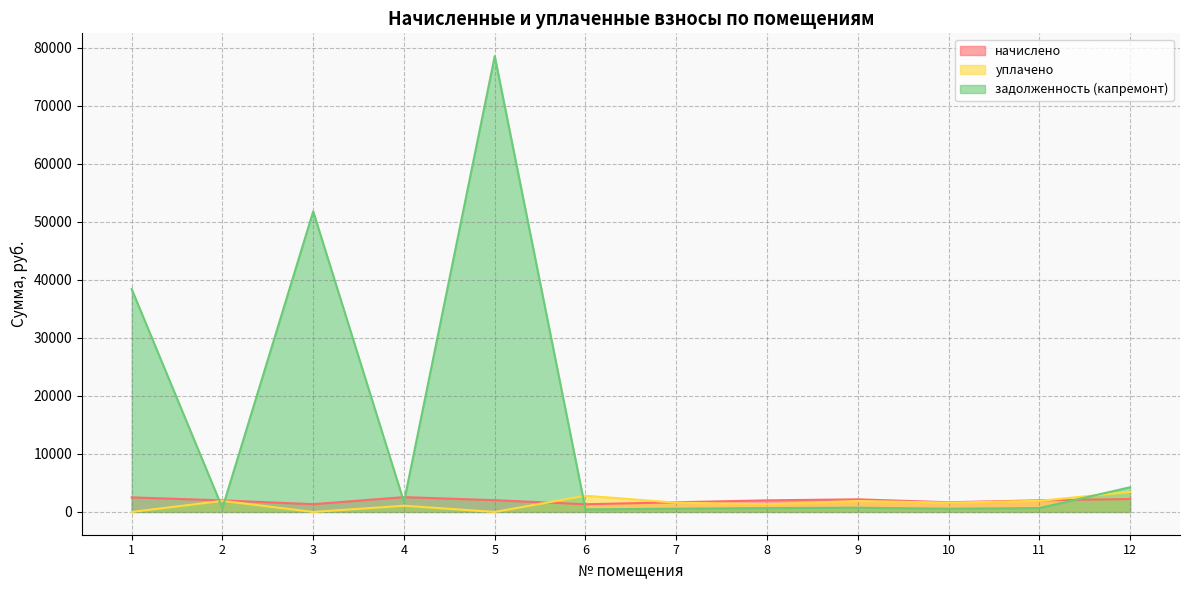

How many data points does each series have?

12